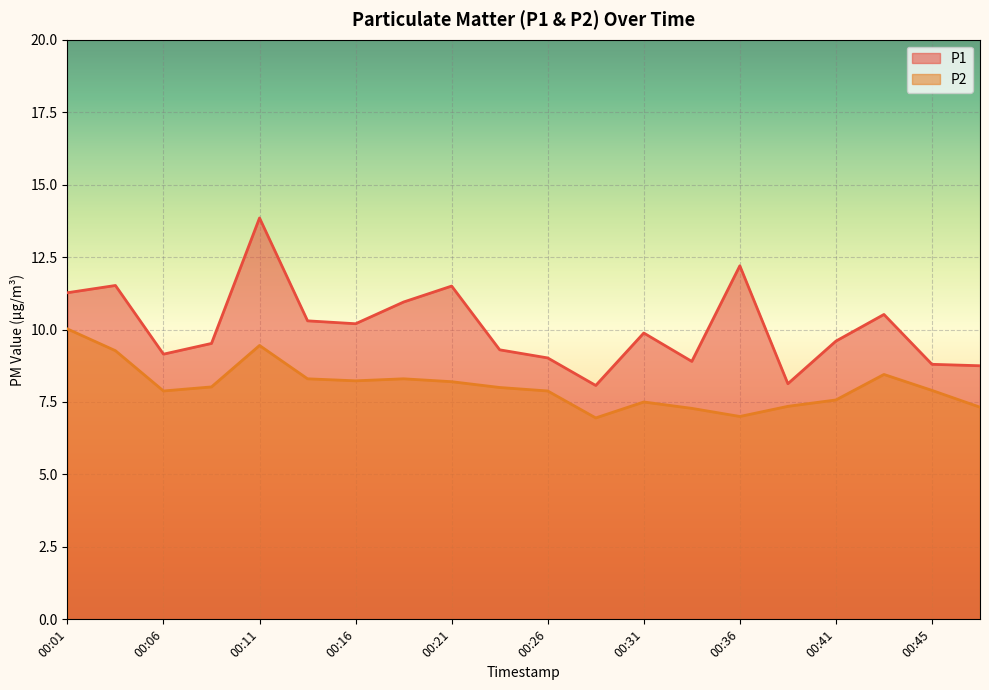

What are all the series names shown in the legend?

P1, P2